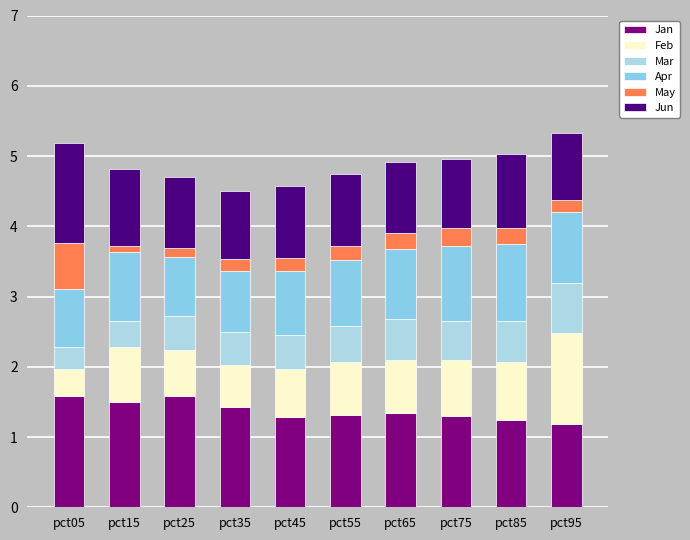

Count the number of categories in the chart.

10